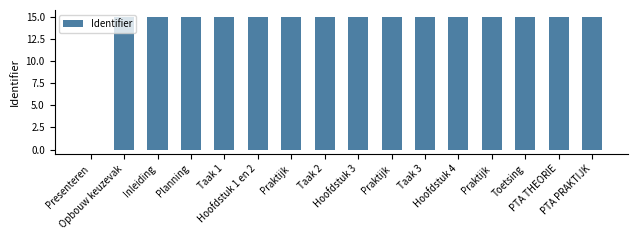

Count the number of categories in the chart.

16